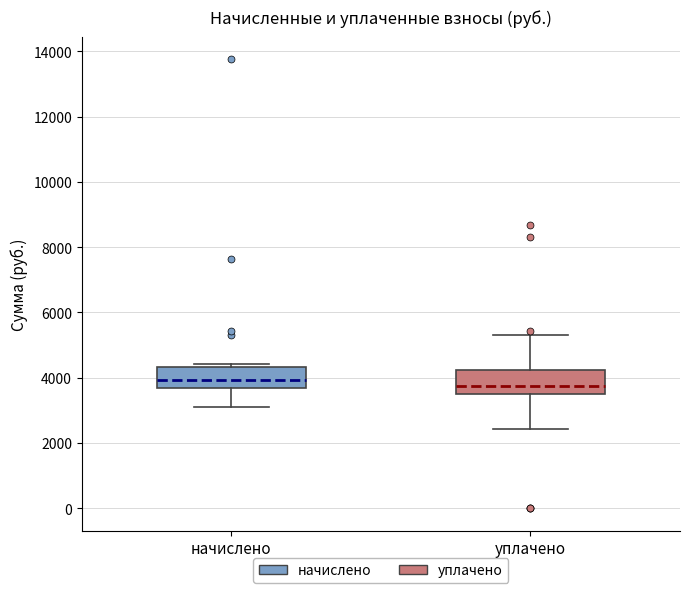

Where is the lower edge of the box for уплачено on the y-axis? The values are not printed on the chart, so give them approximately, as read against the axis.

3400